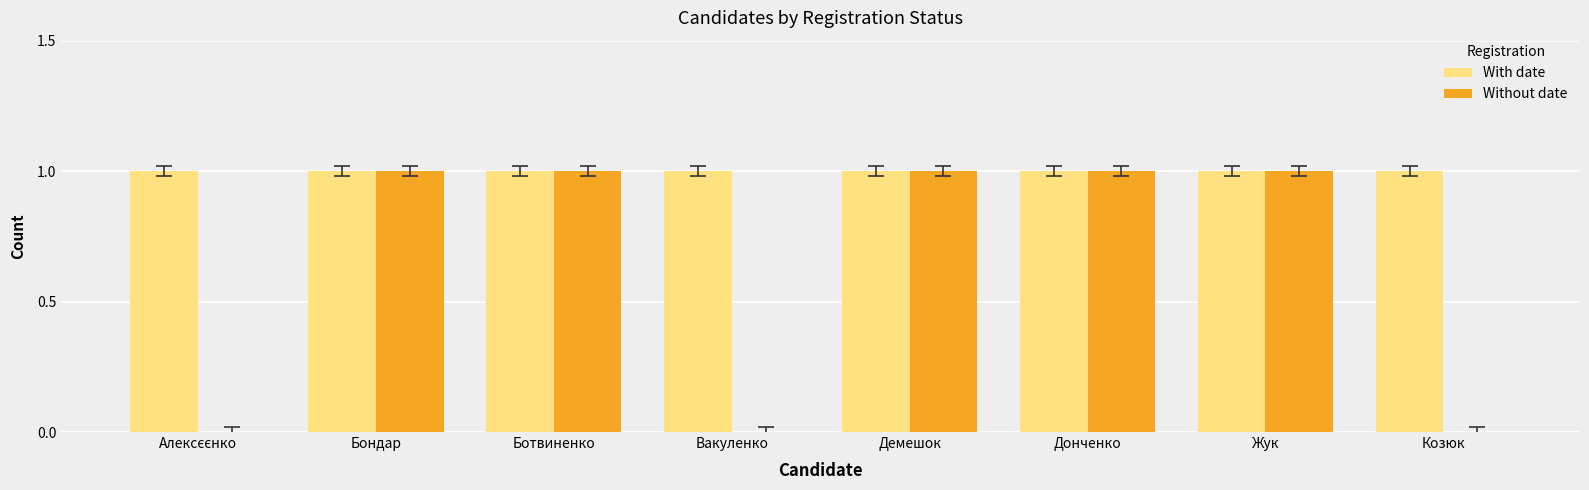

True or false: With date has a value of 1 at Демешок.

True